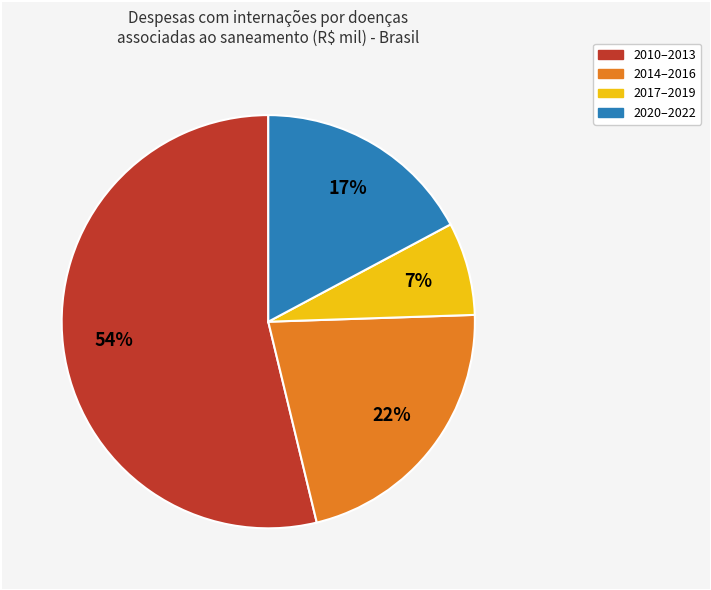

Is there a majority slice in this chart?

Yes